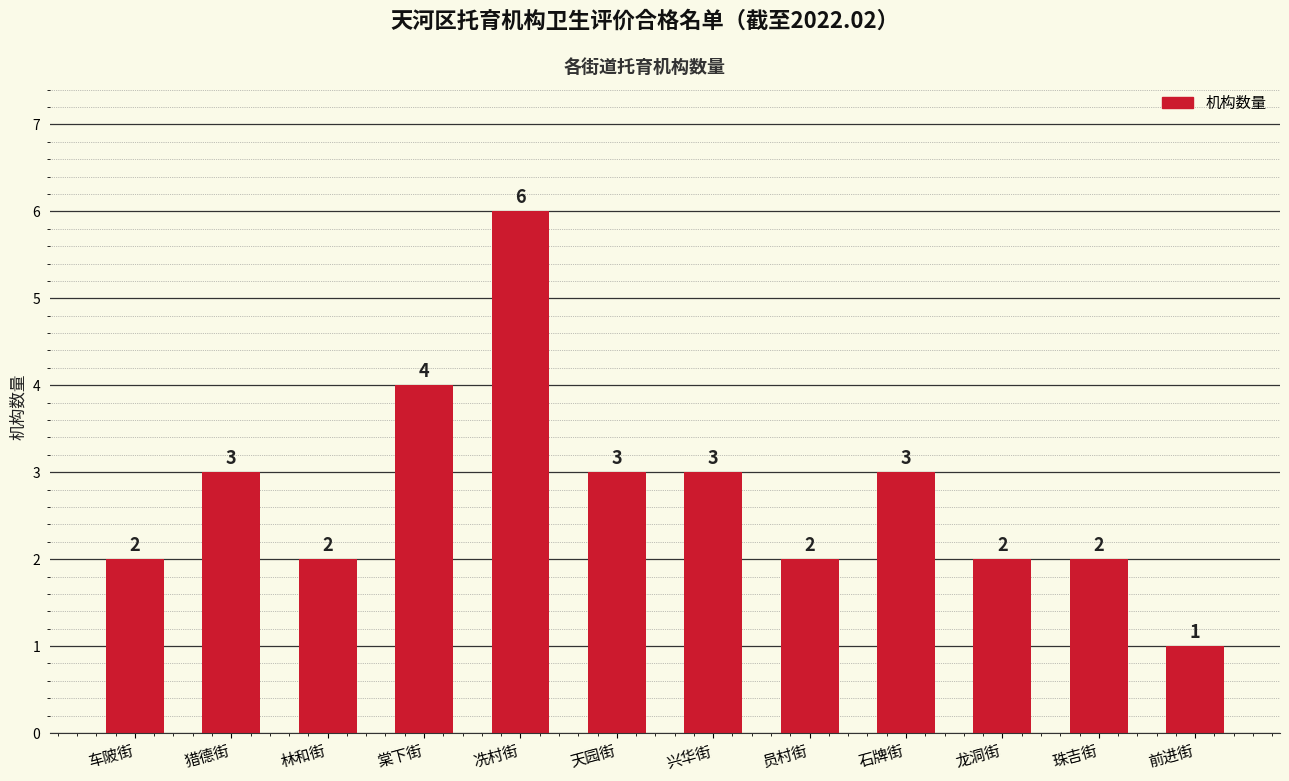

What is the maximum value shown in the chart?

6